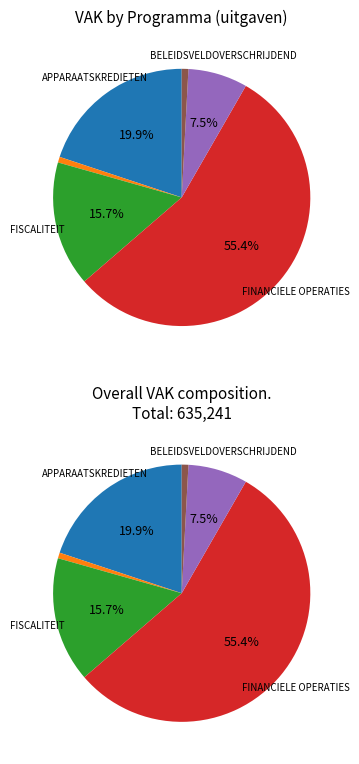

What is the majority slice?

FINANCIELE OPERATIES